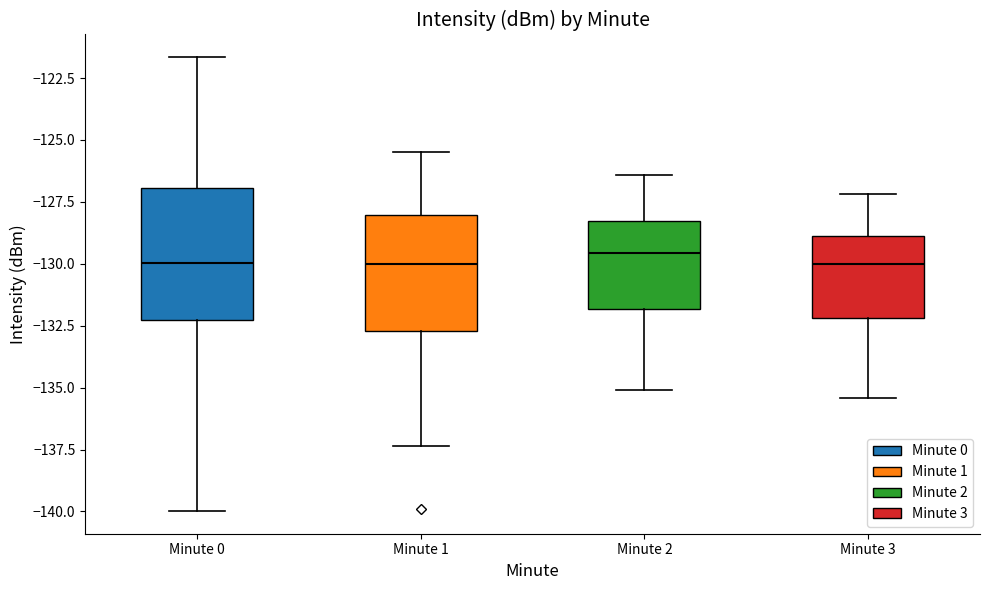

Reading left to right, transcribe this box plot: for each box, give where its median line is, the range the box spans, and where its two whiskers end, as read against the y-axis. The values are not printed on the chart, so give them approximately, as read against the axis.

Minute 0: median -130.0, box -132.5 to -127.0, whiskers -140.0 to -121.5
Minute 1: median -130.0, box -132.5 to -128.0, whiskers -137.5 to -125.5
Minute 2: median -129.5, box -132.0 to -128.5, whiskers -135.0 to -126.5
Minute 3: median -130.0, box -132.0 to -129.0, whiskers -135.5 to -127.0